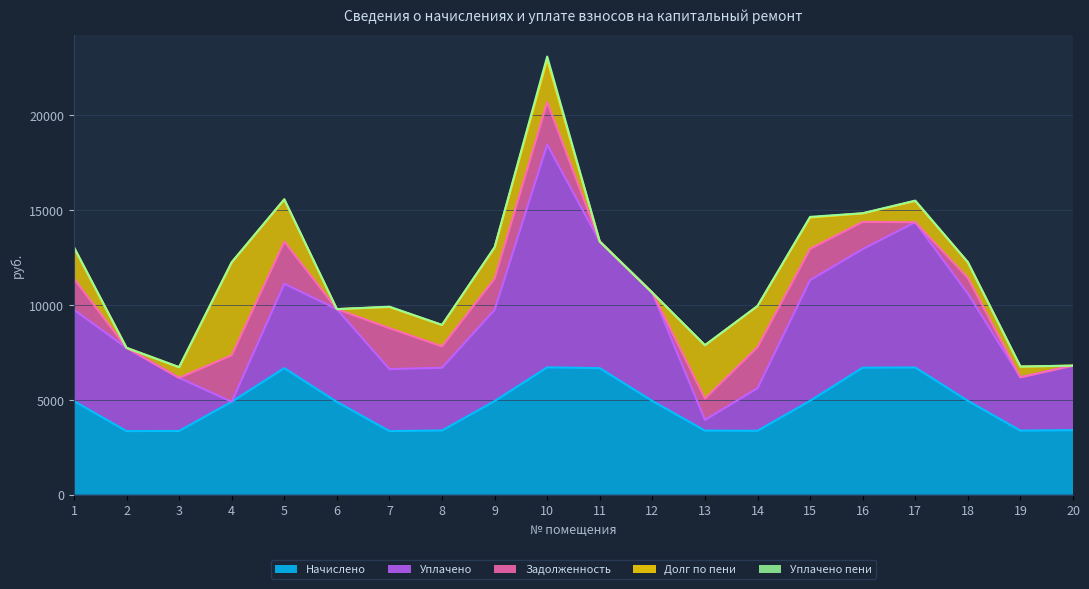

What is the sum of all Долг по пени values?

25042.9